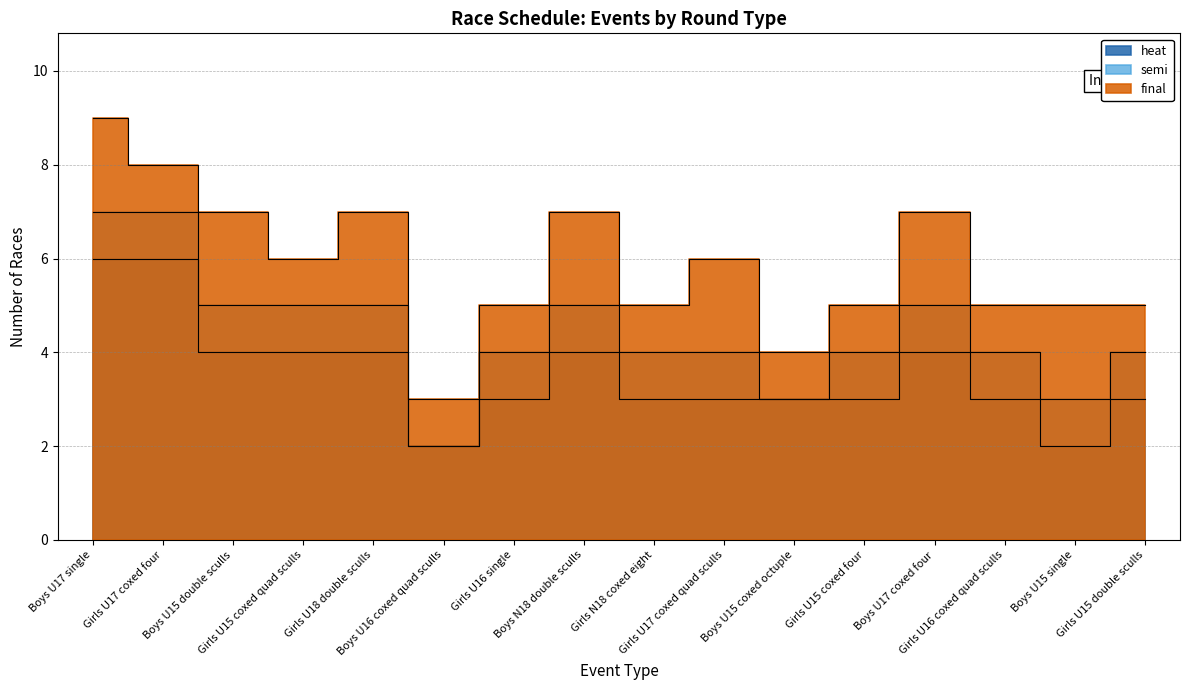

What is the label of the 11th point from the right?

Boys U16 coxed quad sculls